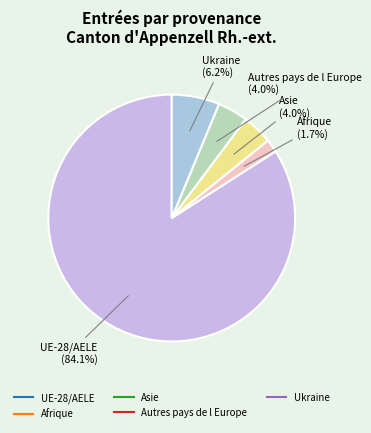

To the nearest percent, what portion does Afrique represent?

2%